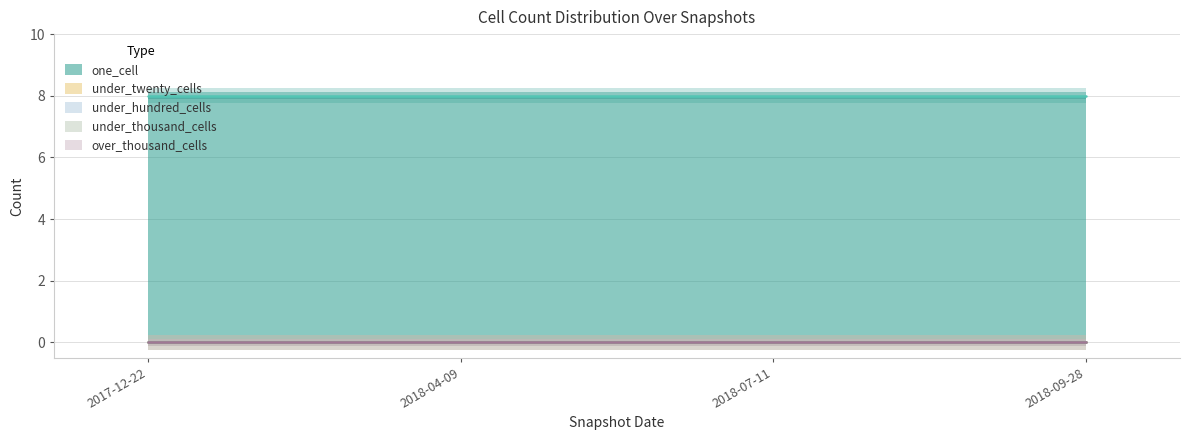

Read the one_cell value at 2018-09-28.

8